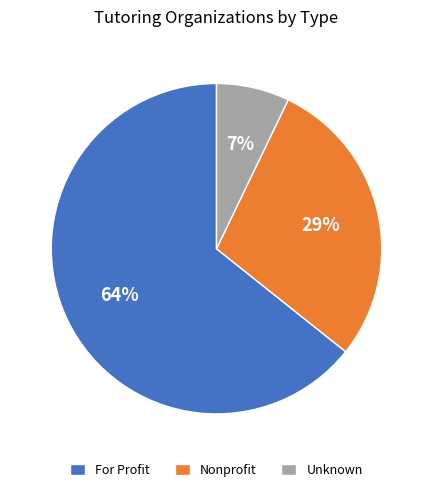

Do For Profit and Nonprofit together represent more than half of the pie?

Yes